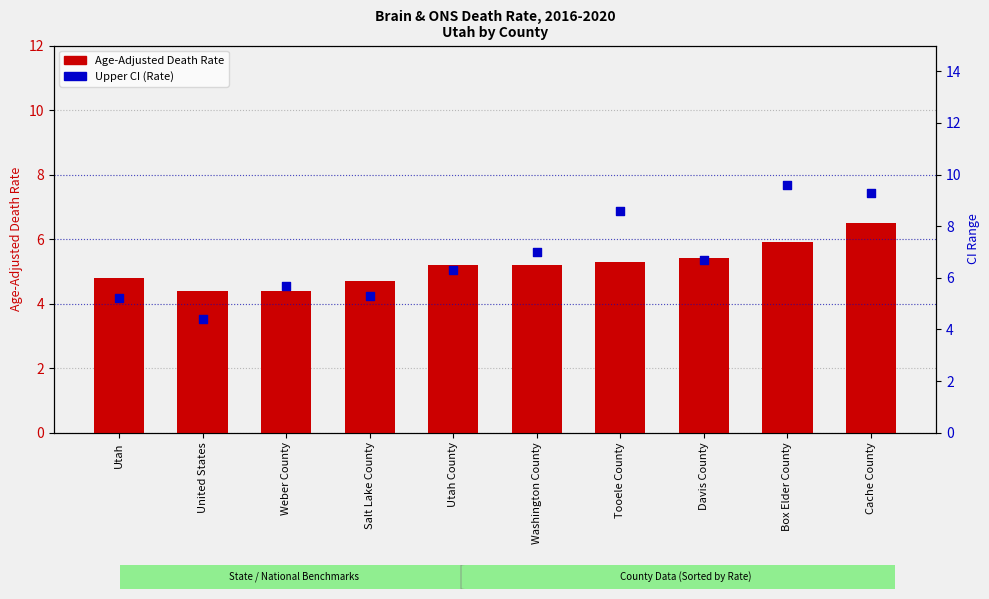

Which series reaches the minimum Y coordinate?

Age-Adjusted Death Rate